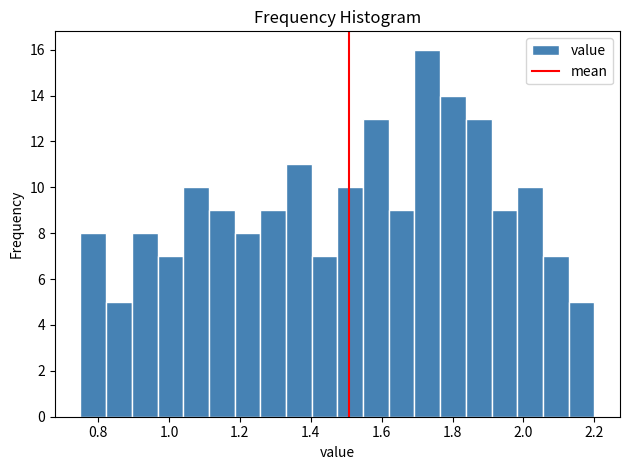

Read against the x-axis, roughly where is the centre of the tallest bar?

1.72